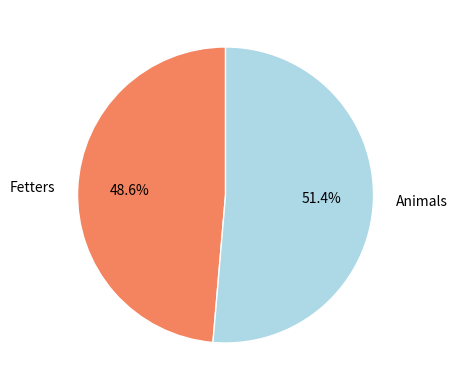

Combined, what portion of the pie is Fetters and Animals?

100.0%